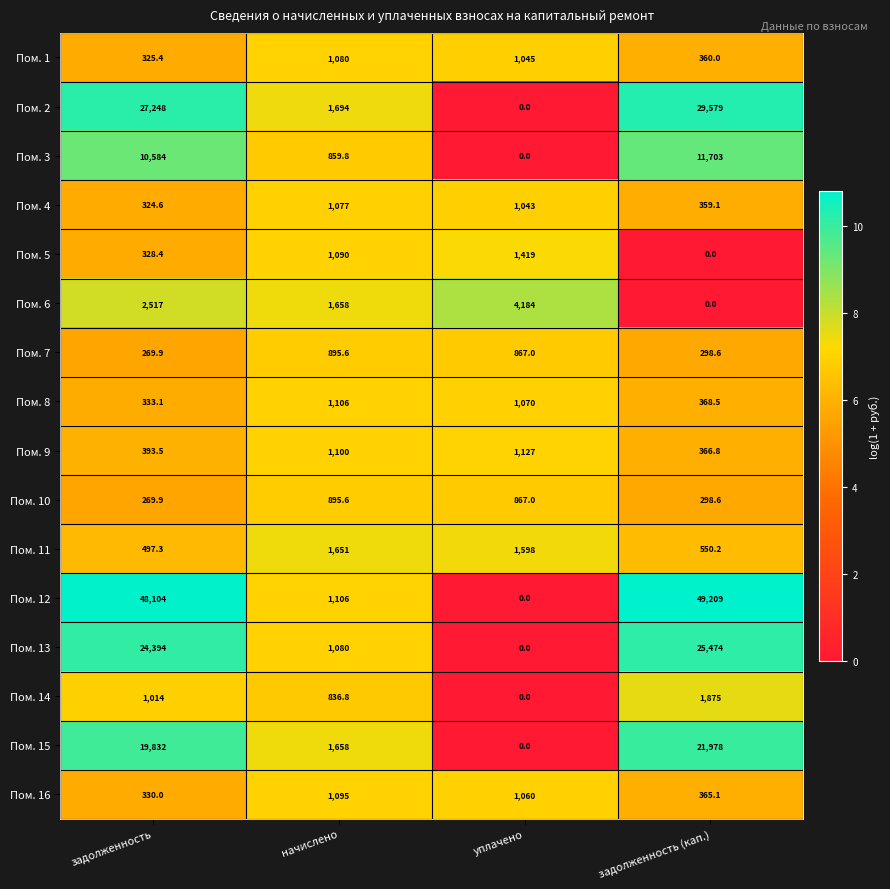

What is the total value across all series at уплачено?

14280.0